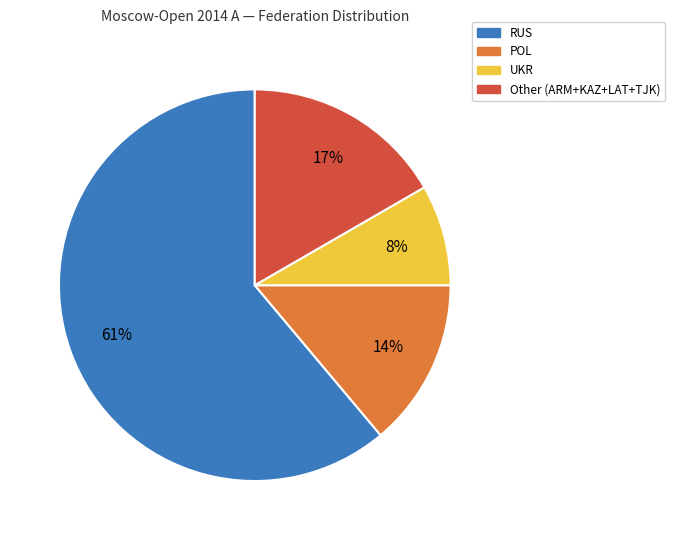

The UKR slice represents 8% of the pie. True or false?

True